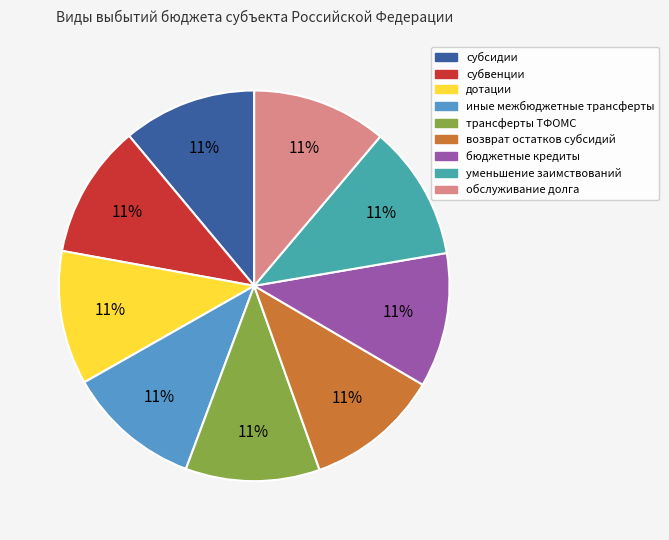

Count the number of slices in the pie.

9